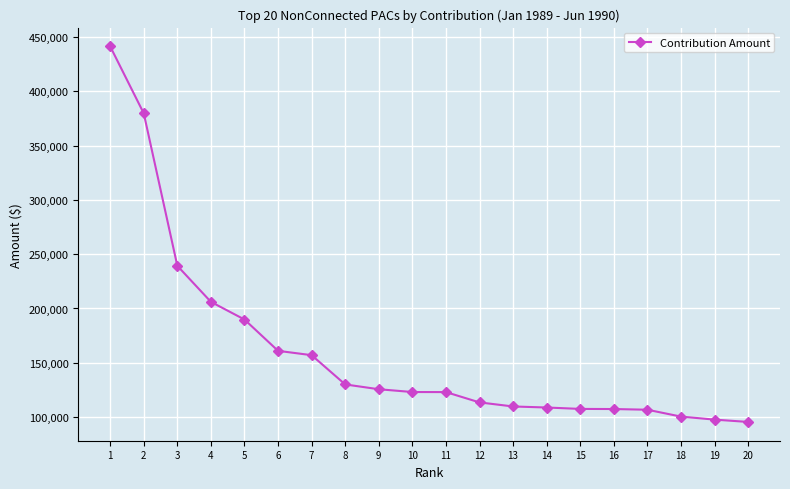

The chart shows a value of 206119 at 4. True or false?

True